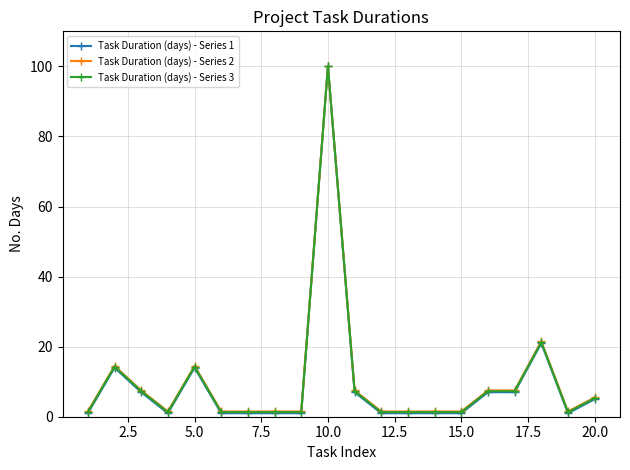

How many categories are shown in the chart?

20